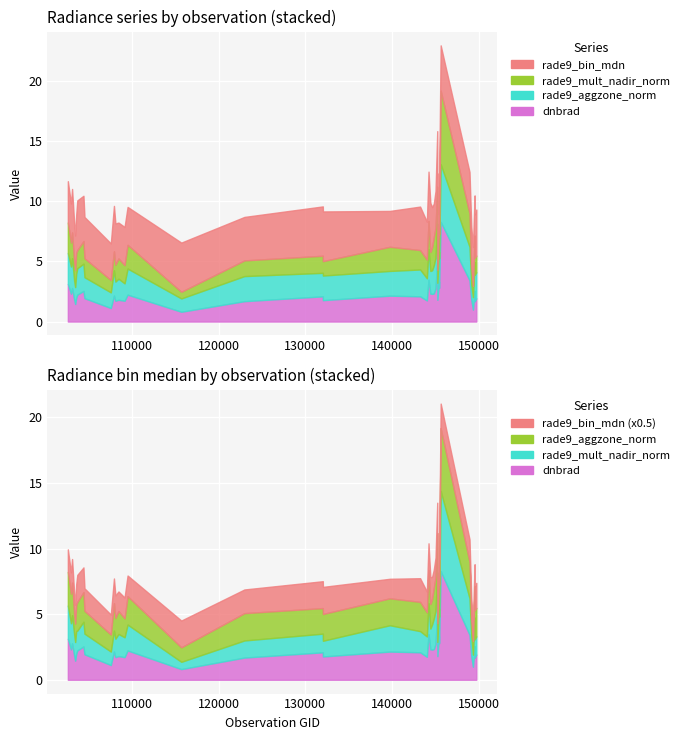

What is the total value across all series at 132036?

9.1